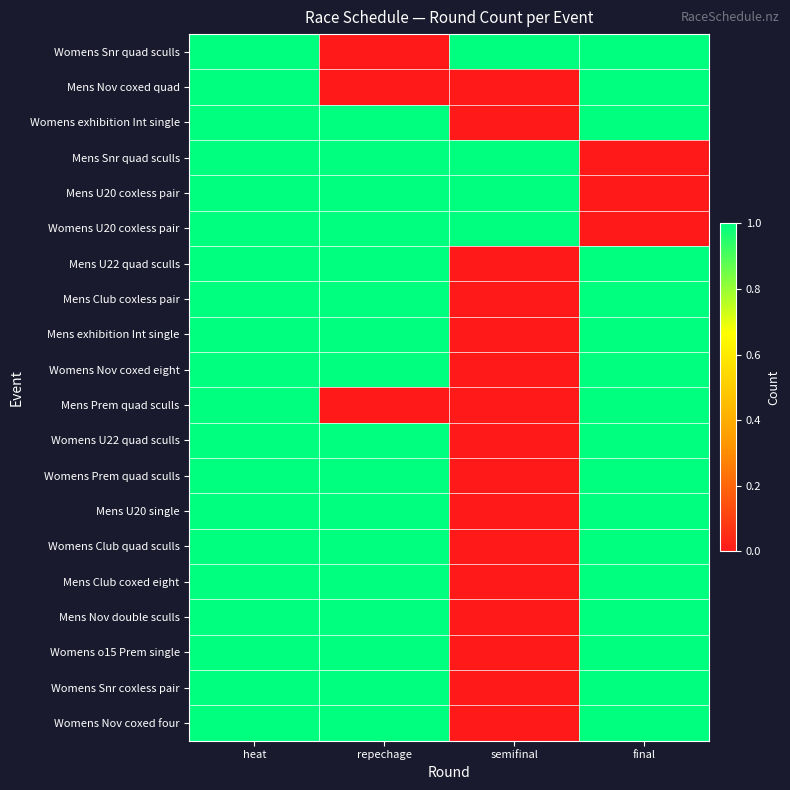

What is the total value across all series at semifinal?

4